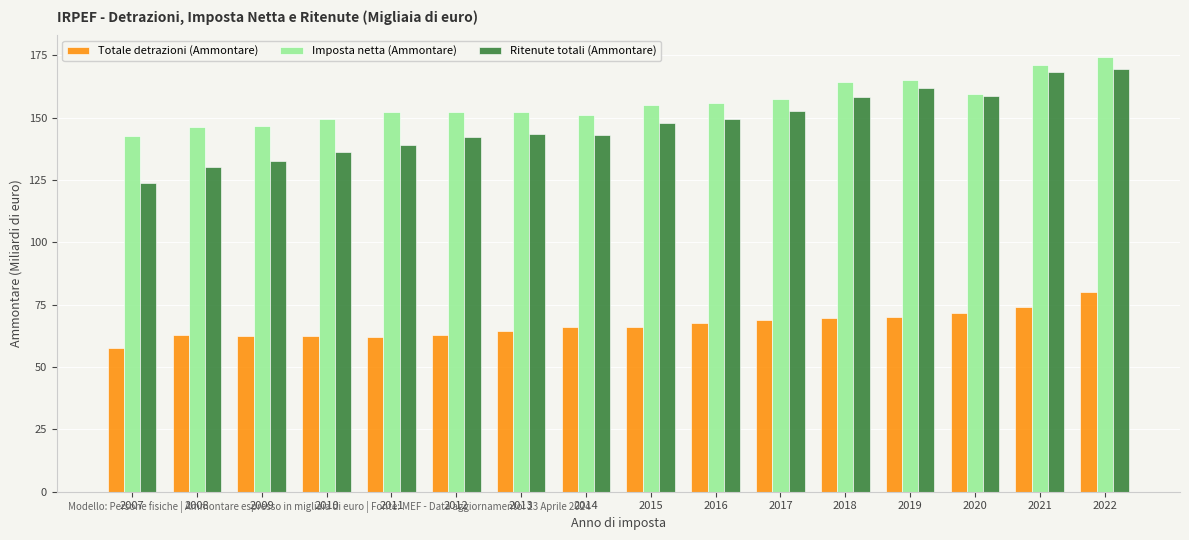

Is it true that Ritenute totali (Ammontare) equals 149.4 at 2016?

True